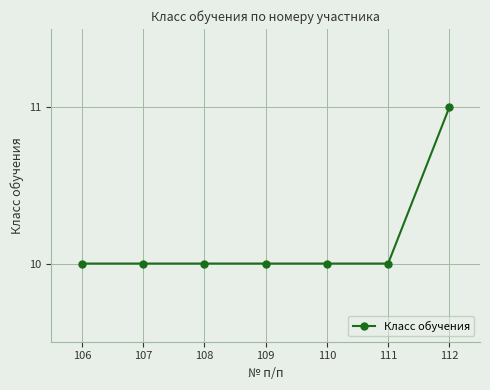

What is the average value?

10